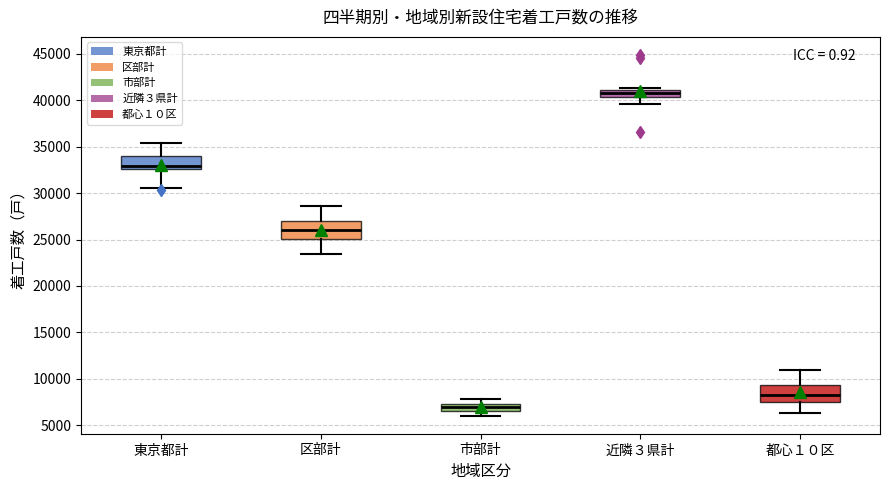

Which box's median line is the lowest?

市部計